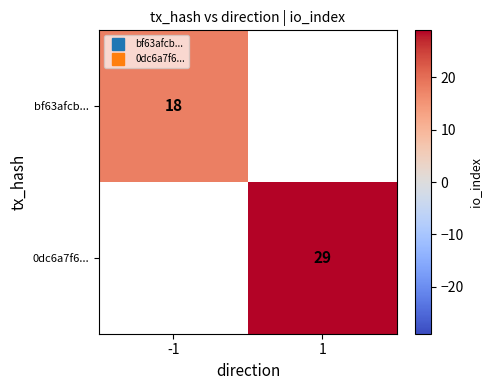

Where is 0dc6a7f6... nearest to the value 14?

-1